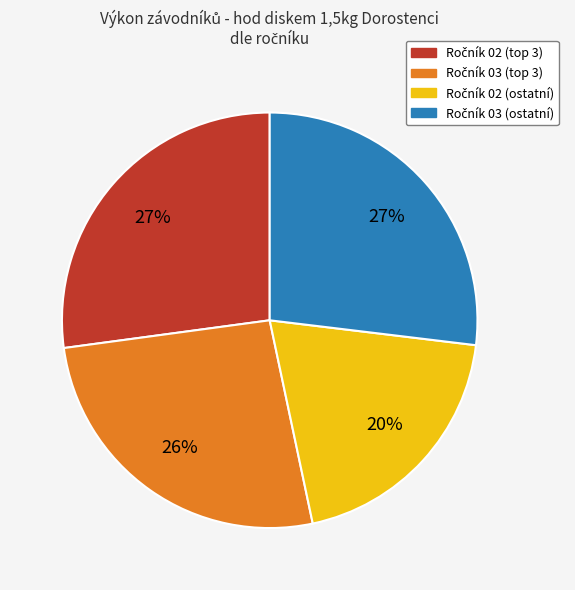

Is there any slice that represents more than half of the pie?

No